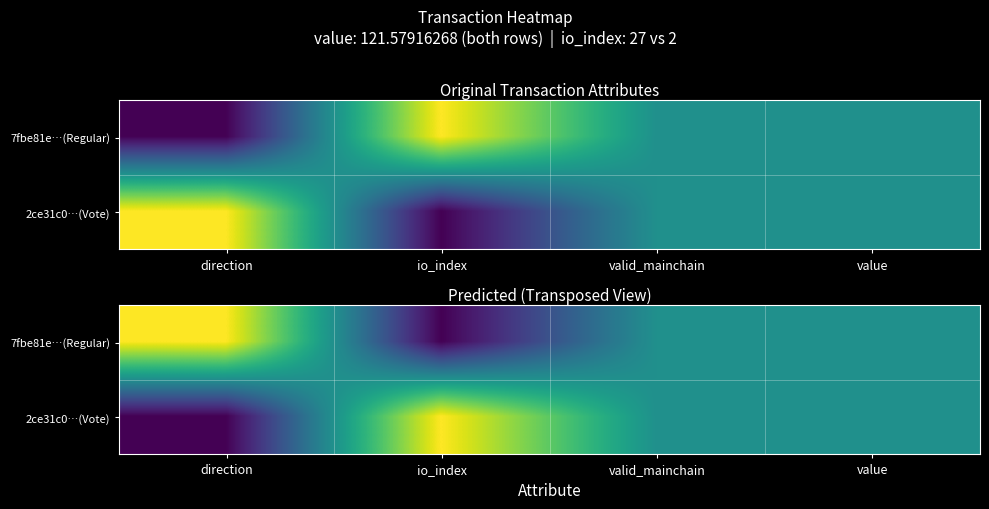

At io_index, list the series in order from smallest to largest.

7fbe81e…(Regular), 2ce31c0…(Vote)